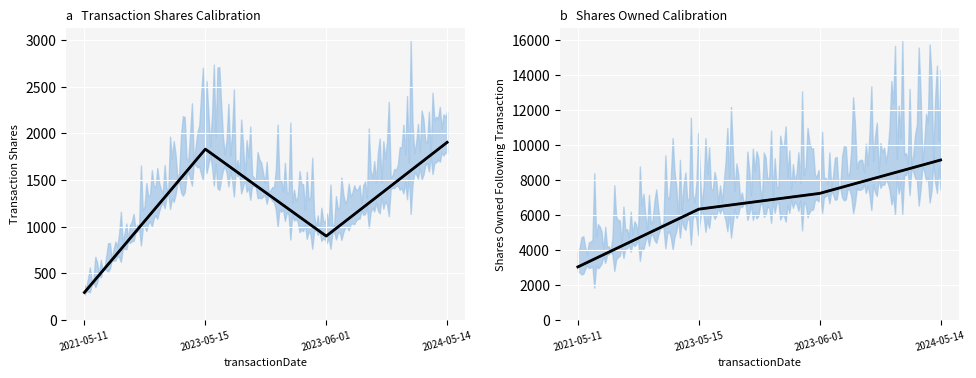

True or false: transactionShares has more than 2 points higher than both neighbors.

False